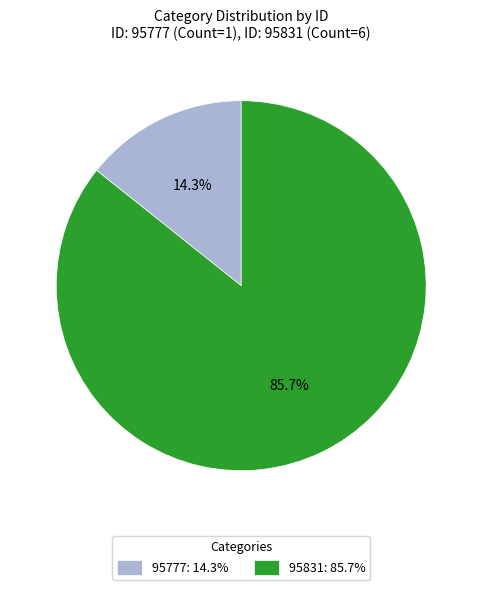

Count the number of slices in the pie.

2